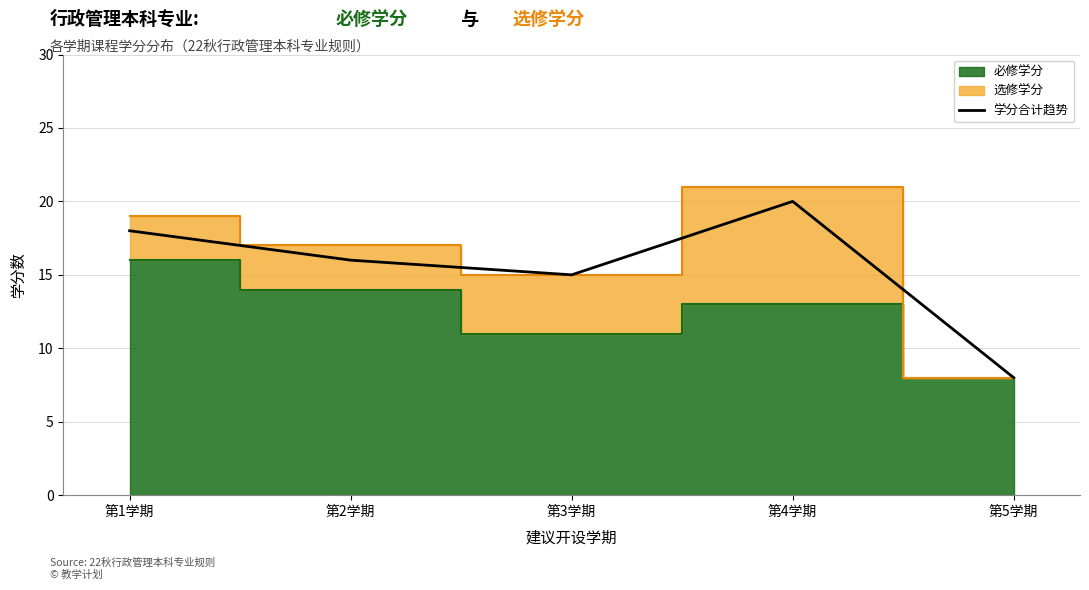

At which label does the data first exceed 16?

第1学期